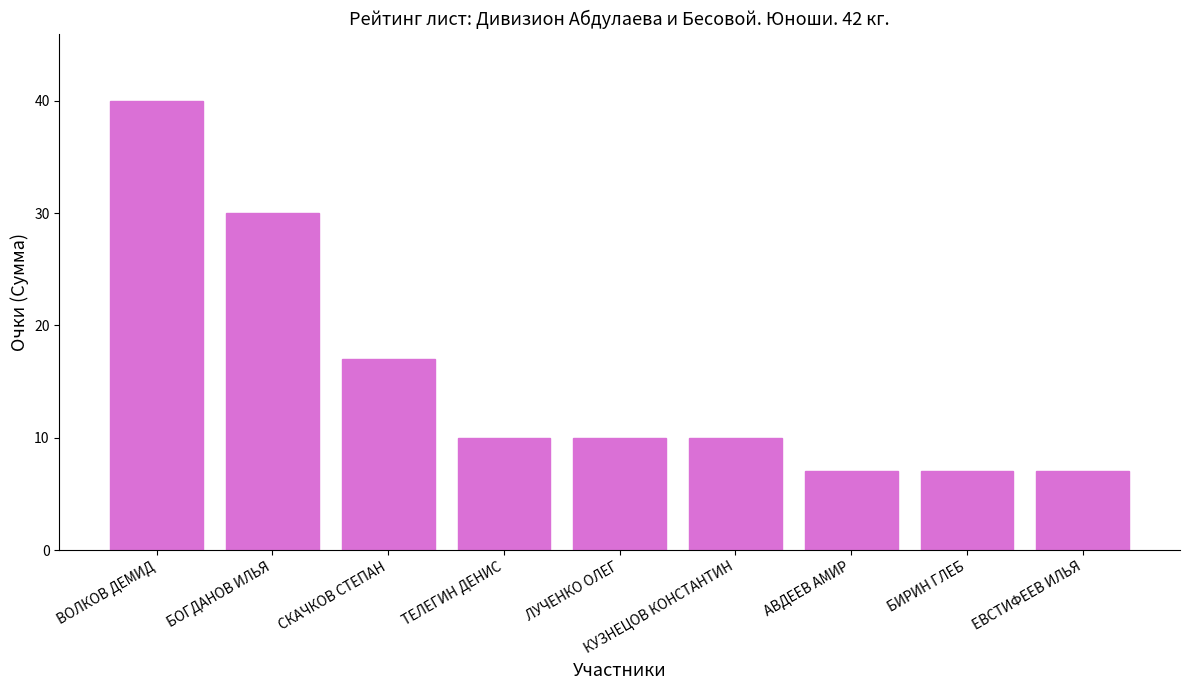

Are the bars grouped side by side (vs. stacked)?

No